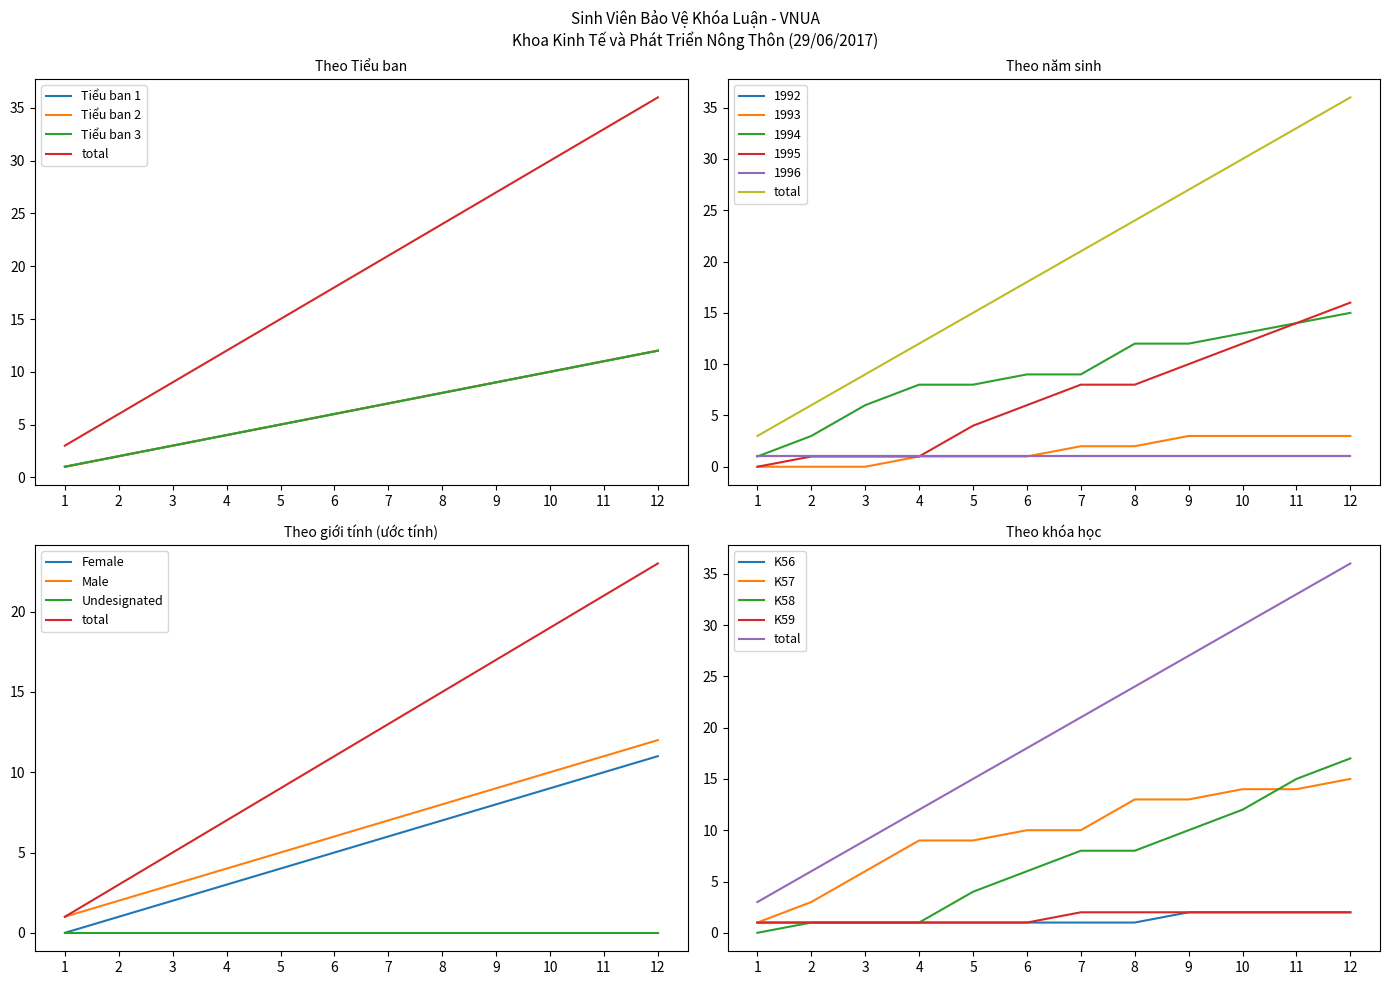

How many categories are shown in the chart?

12